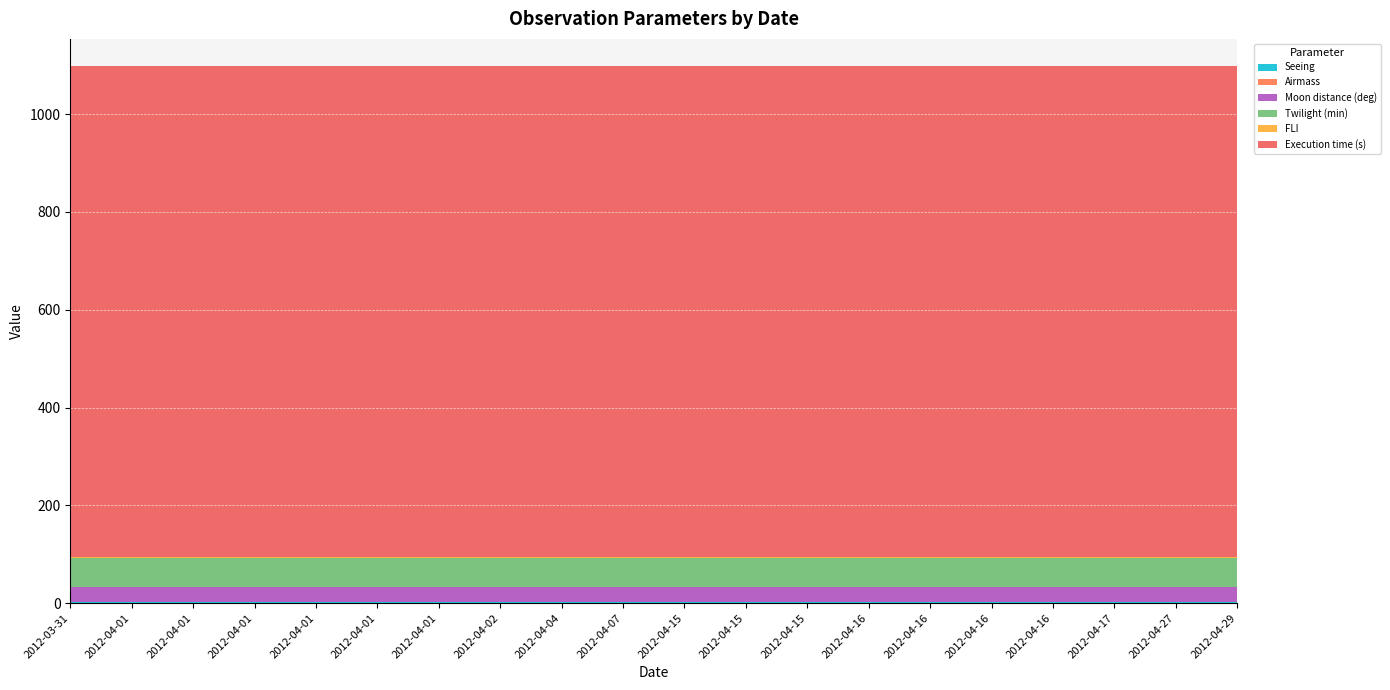

Reading left to right, transcribe all the data shown in this chart.

Seeing: 1.4	1.4	1.4	1.4	1.4	1.4	1.4	1.4	1.4	1.4	1.4	1.4	1.4	1.4	1.4	1.4	1.4	1.4	1.4	1.4
Airmass: 1.7	1.7	1.7	1.7	1.7	1.7	1.7	1.7	1.7	1.7	1.7	1.7	1.7	1.7	1.7	1.7	1.7	1.7	1.7	1.7
Moon distance (deg): 30.0	30.0	30.0	30.0	30.0	30.0	30.0	30.0	30.0	30.0	30.0	30.0	30.0	30.0	30.0	30.0	30.0	30.0	30.0	30.0
Twilight (min): 60.0	60.0	60.0	60.0	60.0	60.0	60.0	60.0	60.0	60.0	60.0	60.0	60.0	60.0	60.0	60.0	60.0	60.0	60.0	60.0
FLI: 1.0	1.0	1.0	1.0	1.0	1.0	1.0	1.0	1.0	1.0	1.0	1.0	1.0	1.0	1.0	1.0	1.0	1.0	1.0	1.0
Execution time (s): 1005.0	1005.0	1005.0	1005.0	1005.0	1005.0	1005.0	1005.0	1005.0	1005.0	1005.0	1005.0	1005.0	1005.0	1005.0	1005.0	1005.0	1005.0	1005.0	1005.0